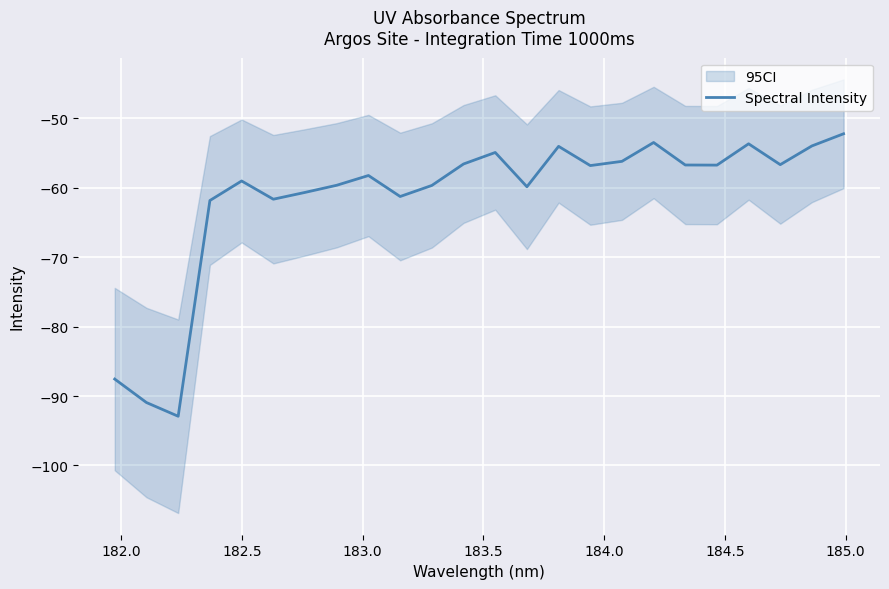

What is the highest value of the Spectral Intensity series?

-52.2